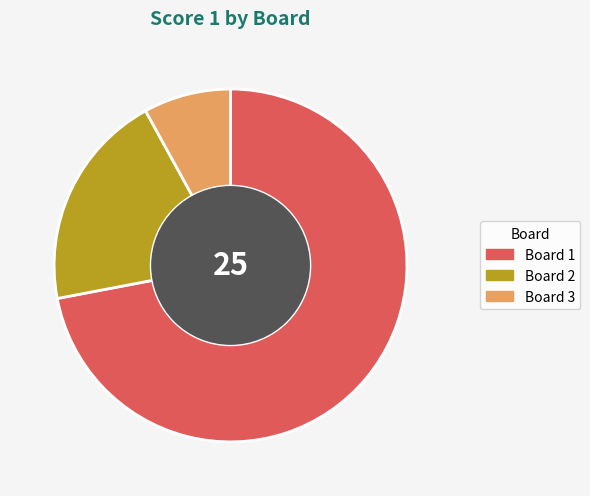

Does any single category account for the majority?

Yes